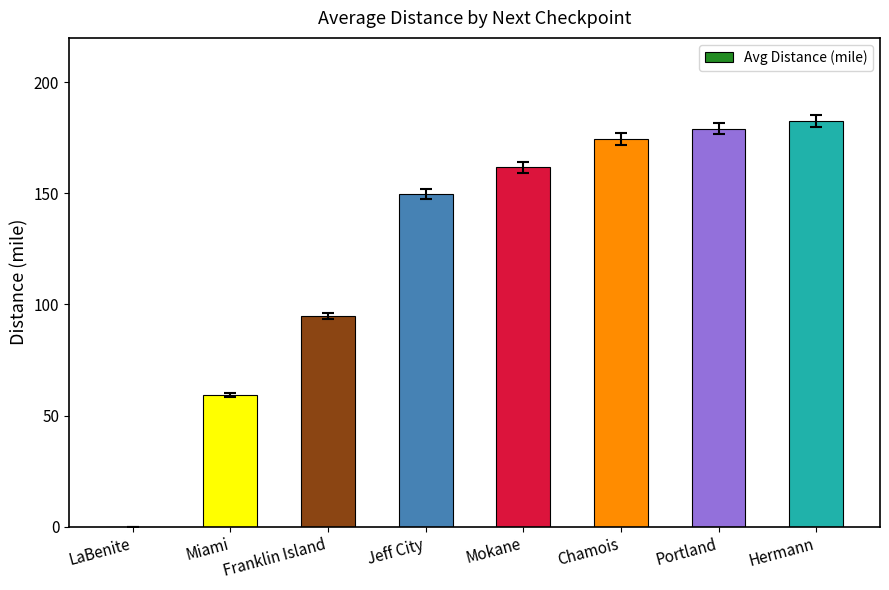

Count the number of values greater than 161.

4